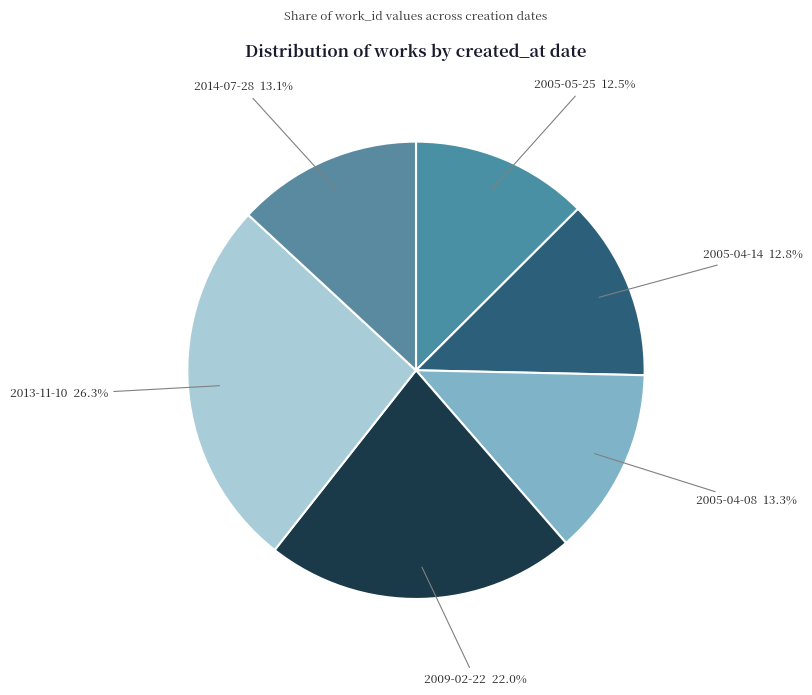

Approximately how many times larger is the value at 2005-04-14 compared to 2013-11-10?

0.5